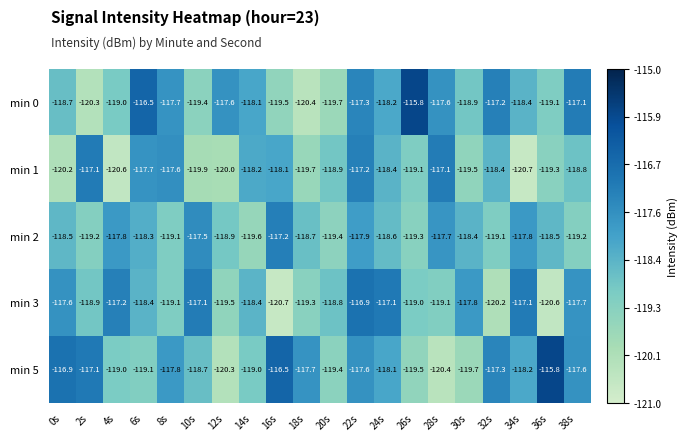

The value of min 5 at 16s is -67.4. True or false?

False